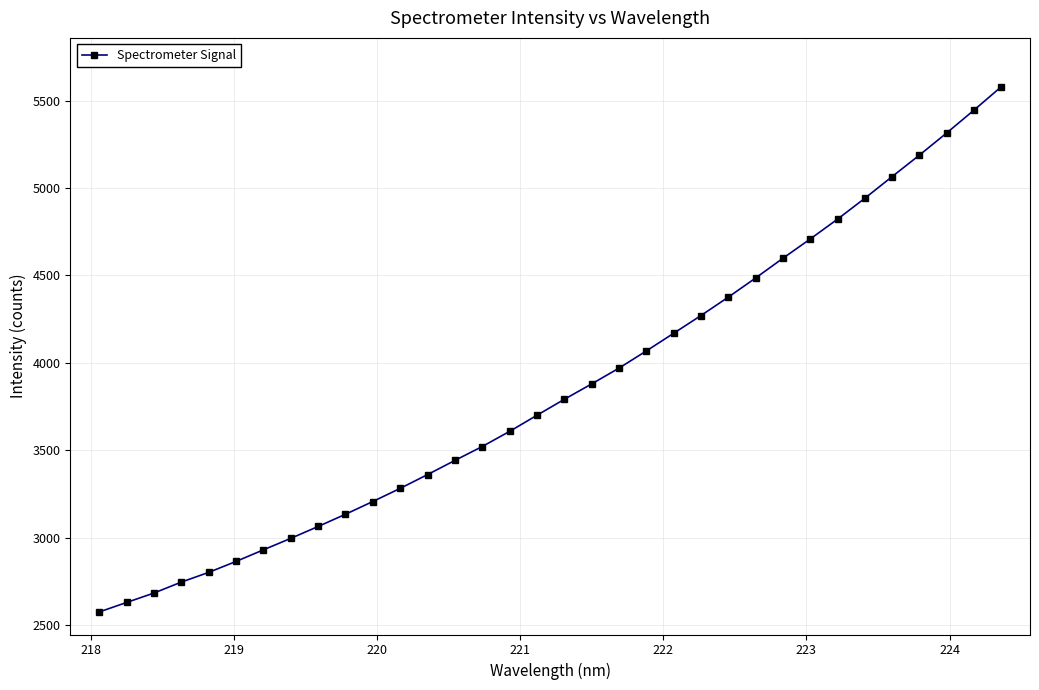

What is the difference between the maximum and minimum values?

3004.4